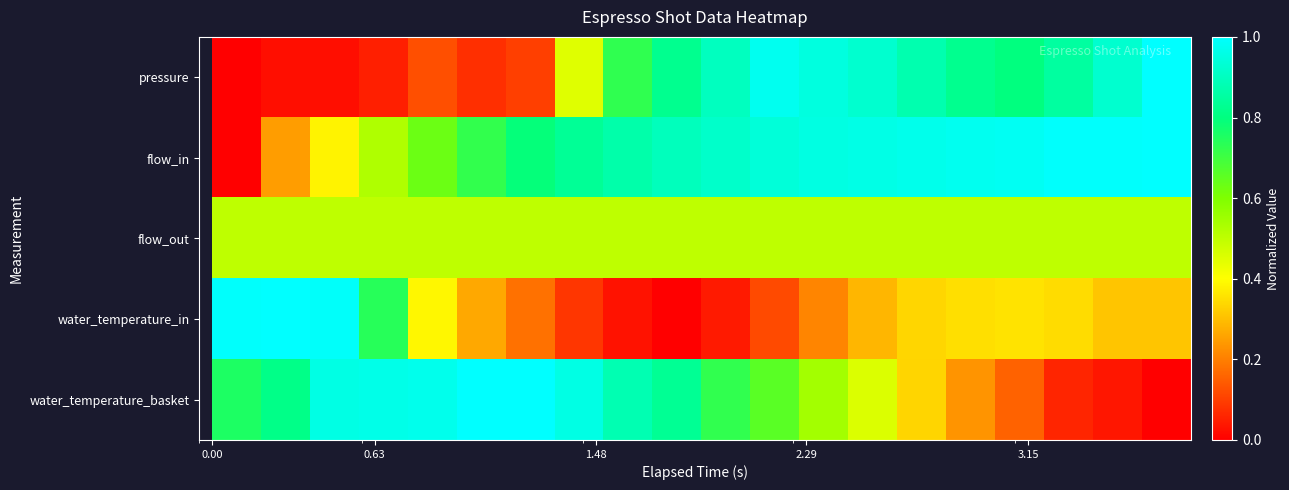

Reading right to left, extract all data points from this chart.

pressure: 1.0	0.9	0.8	0.8	0.8	0.9	0.9	0.9	1.0	0.9	0.8	0.7	0.4	0.1	0.1	0.1	0.0	0.0	0.0	0.0
flow_in: 1.0	1.0	1.0	1.0	1.0	1.0	1.0	1.0	0.9	0.9	0.9	0.9	0.8	0.8	0.7	0.6	0.5	0.4	0.2	0.0
flow_out: 0.5	0.5	0.5	0.5	0.5	0.5	0.5	0.5	0.5	0.5	0.5	0.5	0.5	0.5	0.5	0.5	0.5	0.5	0.5	0.5
water_temperature_in: 0.3	0.3	0.3	0.4	0.4	0.3	0.3	0.2	0.1	0.0	0.0	0.0	0.1	0.2	0.3	0.4	0.7	1.0	1.0	1.0
water_temperature_basket: 0.0	0.0	0.1	0.2	0.2	0.3	0.5	0.5	0.7	0.7	0.8	0.9	1.0	1.0	1.0	1.0	1.0	1.0	0.8	0.8